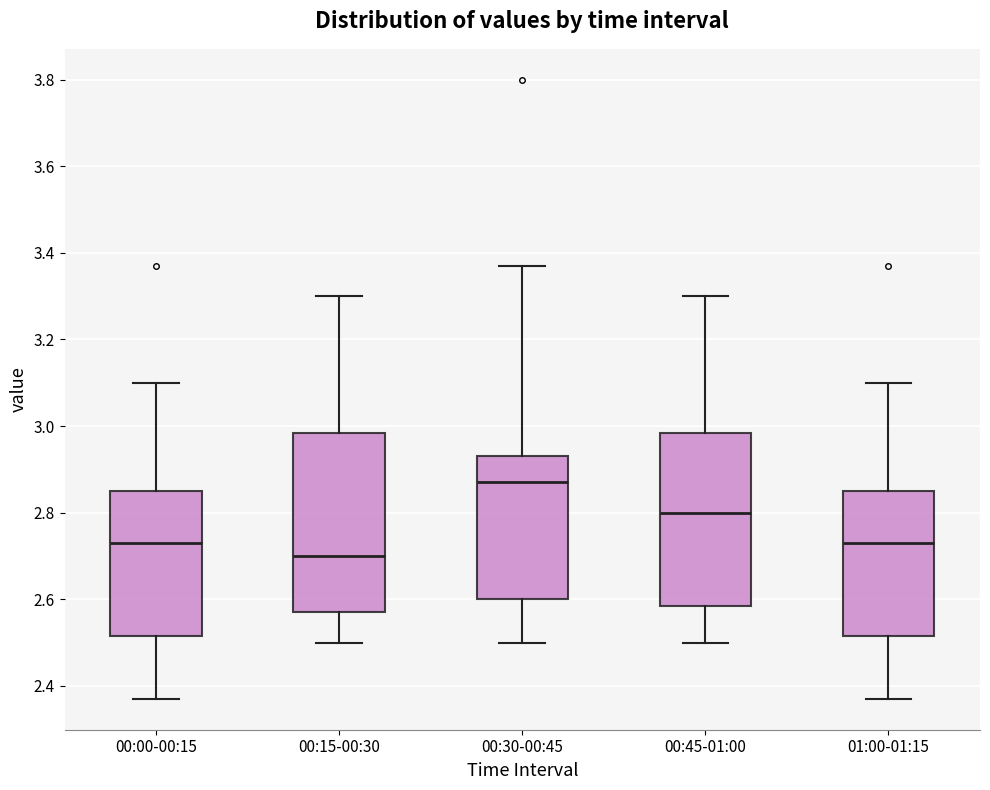

Reading left to right, read every box against the y-axis: the position of its median line, the range the box covers, and the ends of its whiskers. The values are not printed on the chart, so give them approximately, as read against the axis.

00:00-00:15: median 2.74, box 2.52 to 2.86, whiskers 2.38 to 3.10
00:15-00:30: median 2.70, box 2.58 to 2.98, whiskers 2.50 to 3.30
00:30-00:45: median 2.88, box 2.60 to 2.94, whiskers 2.50 to 3.38
00:45-01:00: median 2.80, box 2.58 to 2.98, whiskers 2.50 to 3.30
01:00-01:15: median 2.74, box 2.52 to 2.86, whiskers 2.38 to 3.10